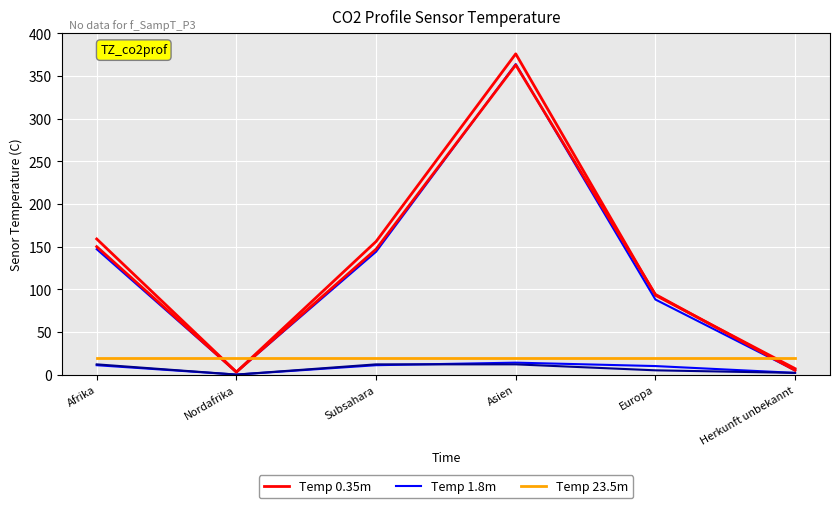

At which label does Temp 23.5m reach its peak?

Afrika